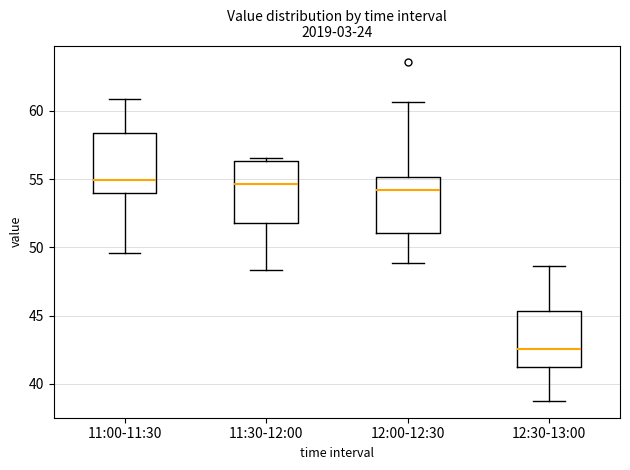

Where is the upper edge of the box for 12:30-13:00 on the y-axis? The values are not printed on the chart, so give them approximately, as read against the axis.

45.5